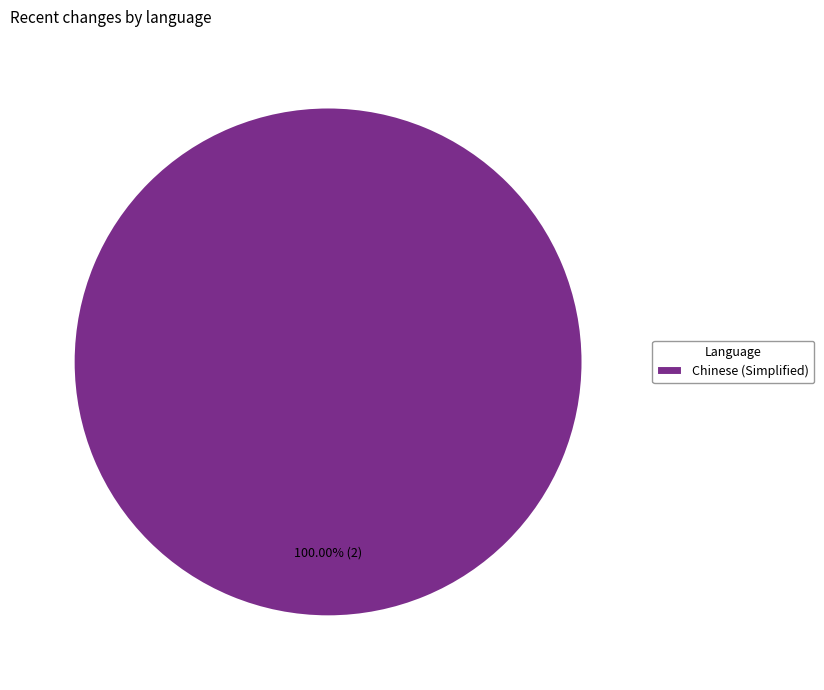

Rank the categories by value from highest to lowest.

Chinese (Simplified)